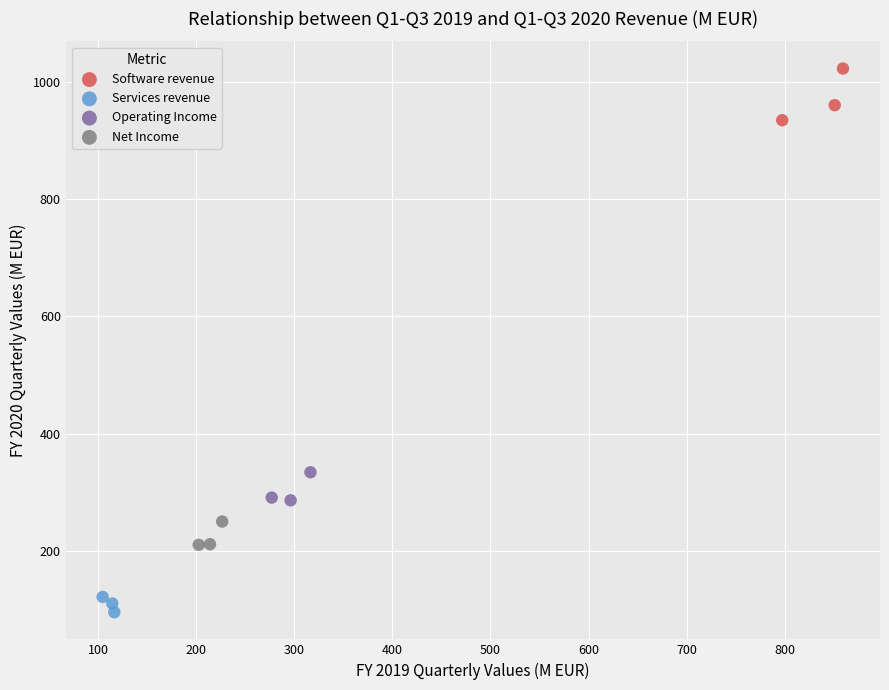

Which series contains the highest Y value?

Software revenue